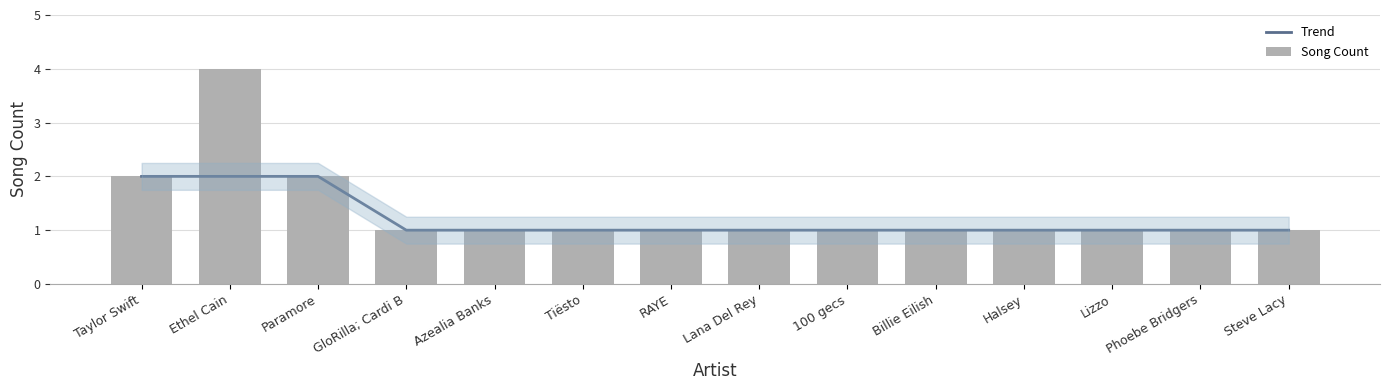

What position from the right is 100 gecs?

6